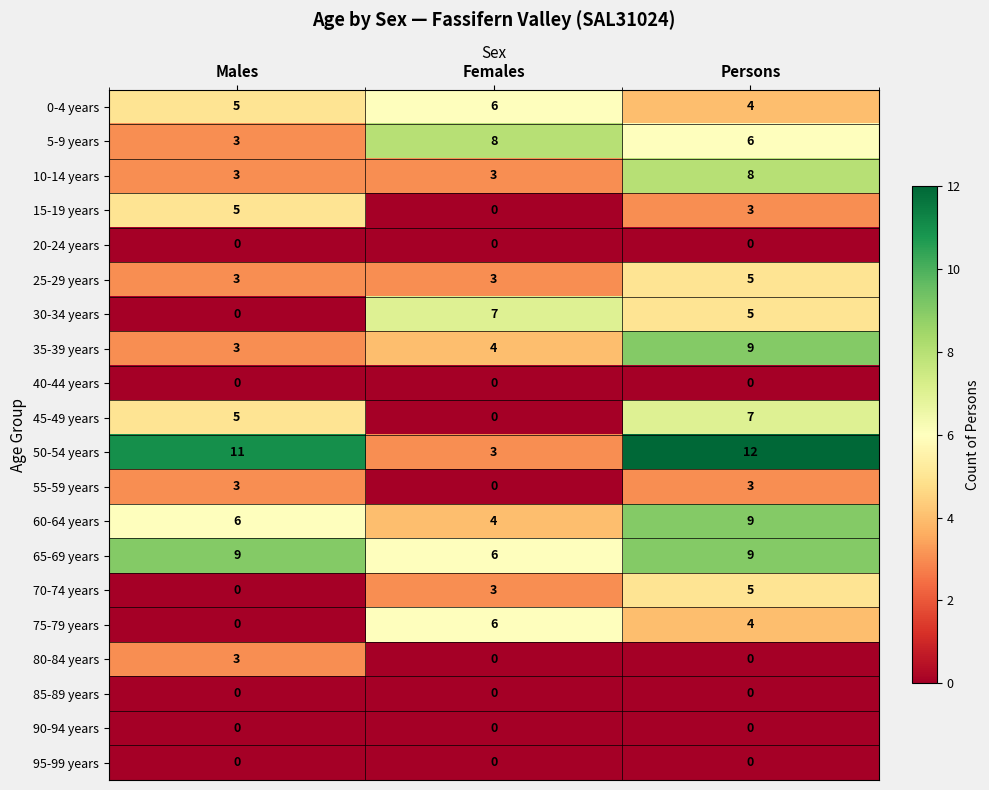

The value of 80-84 years at Females is 0. True or false?

True